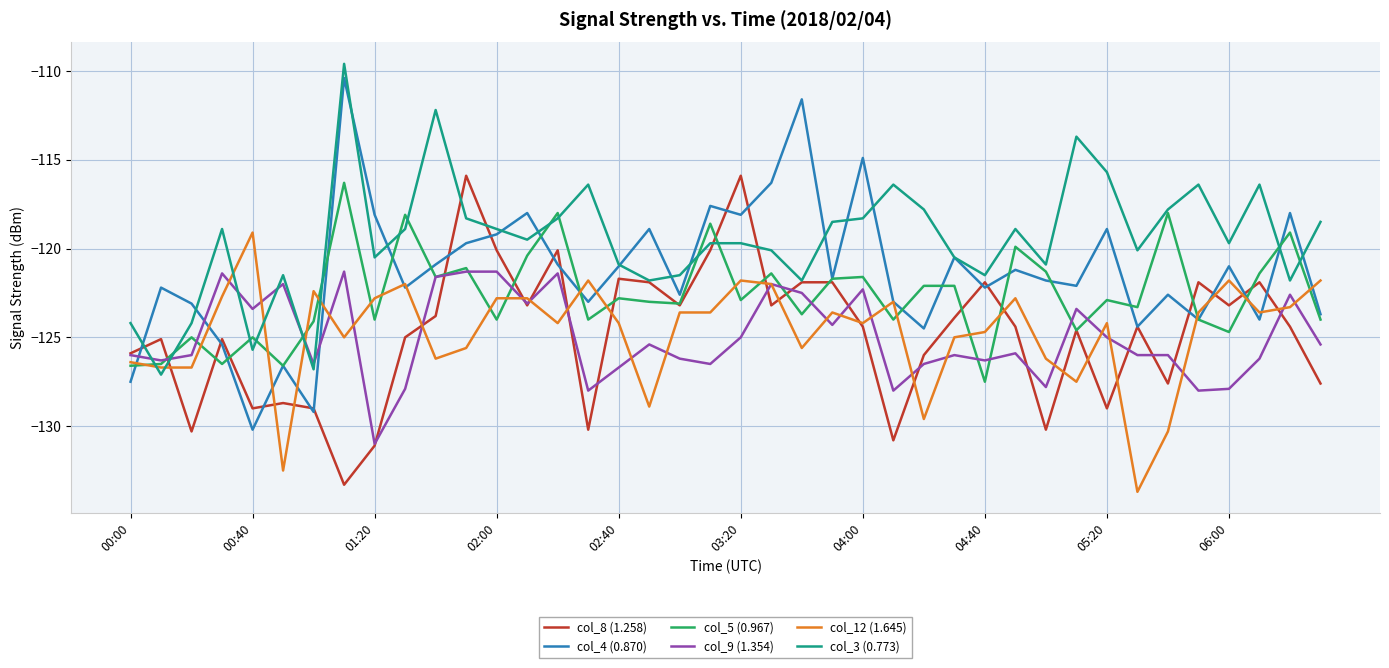

After their last crossing, which series has the higher values: col_9 (1.354) or col_4 (0.870)?

col_4 (0.870)